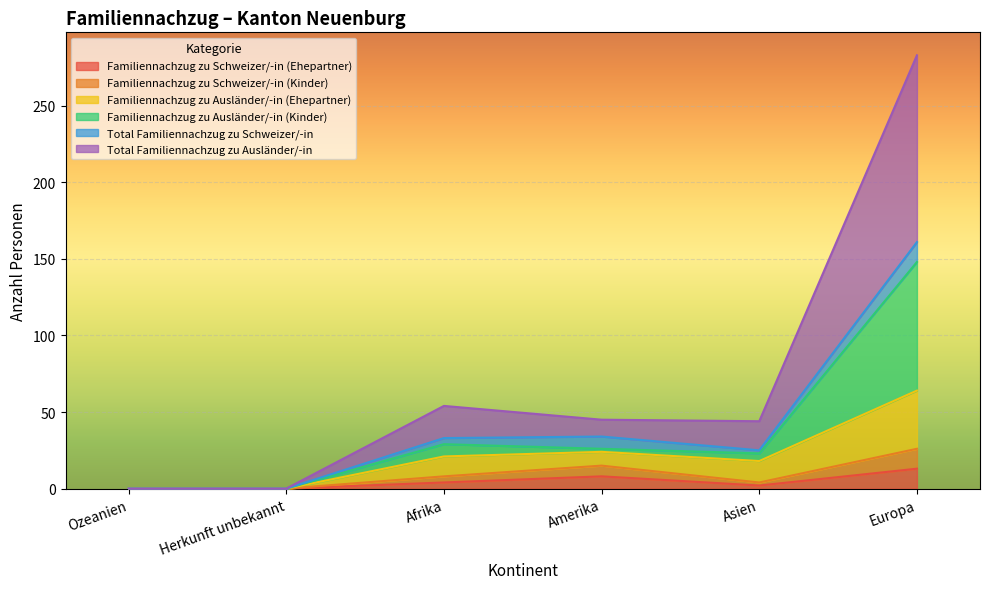

How many interior local valleys does the Total Familiennachzug zu Ausländer/-in series have?

1